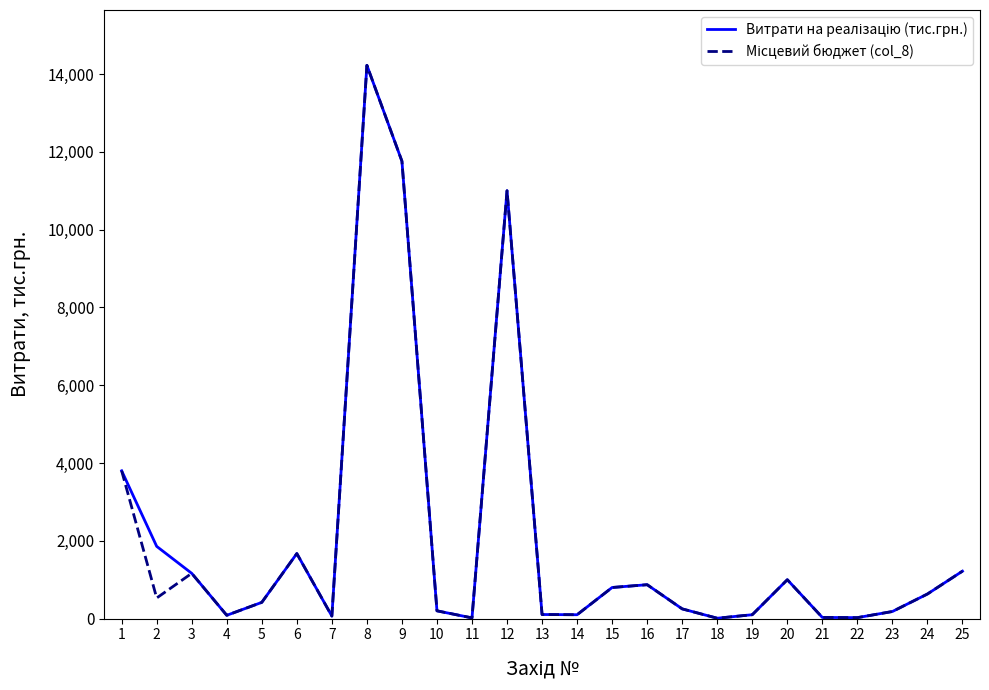

What is the maximum value shown in the chart?

14223.1